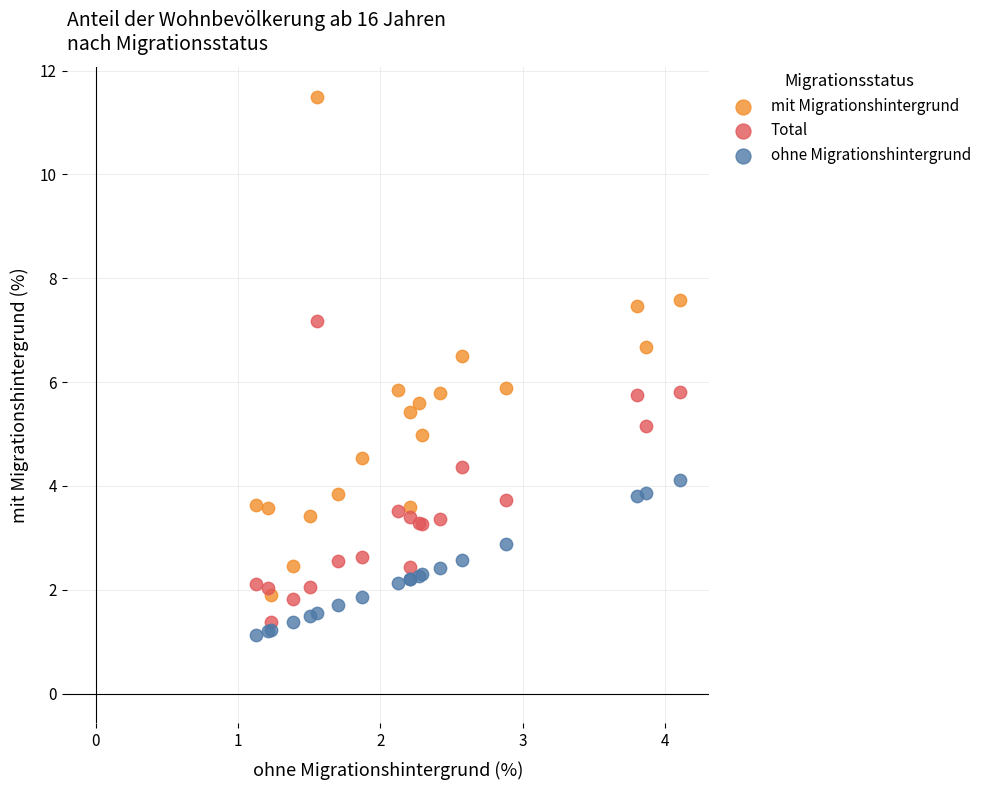

Which series contains the lowest Y value?

ohne Migrationshintergrund